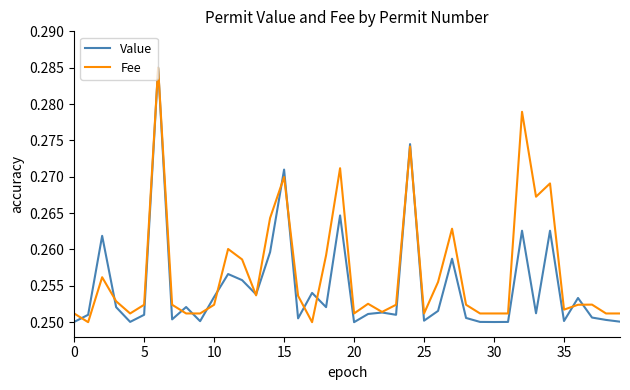

Rank the series by their average value, from highest to lowest.

Fee, Value